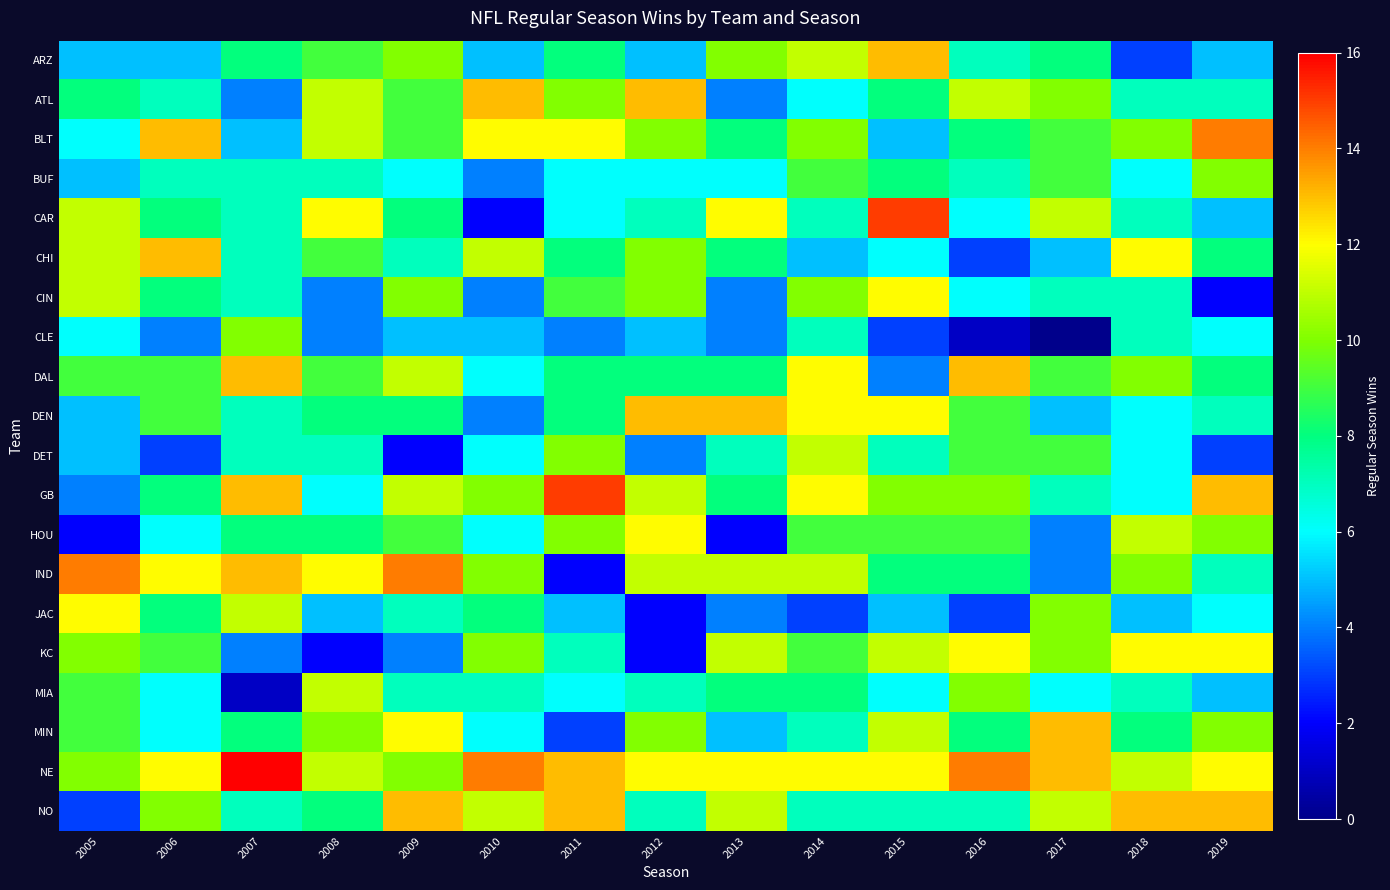

Rank the series by their maximum value, from highest to lowest.

NE, CAR, GB, BLT, IND, ARZ, ATL, CHI, DAL, DEN, MIN, NO, CIN, HOU, JAC, KC, DET, MIA, BUF, CLE